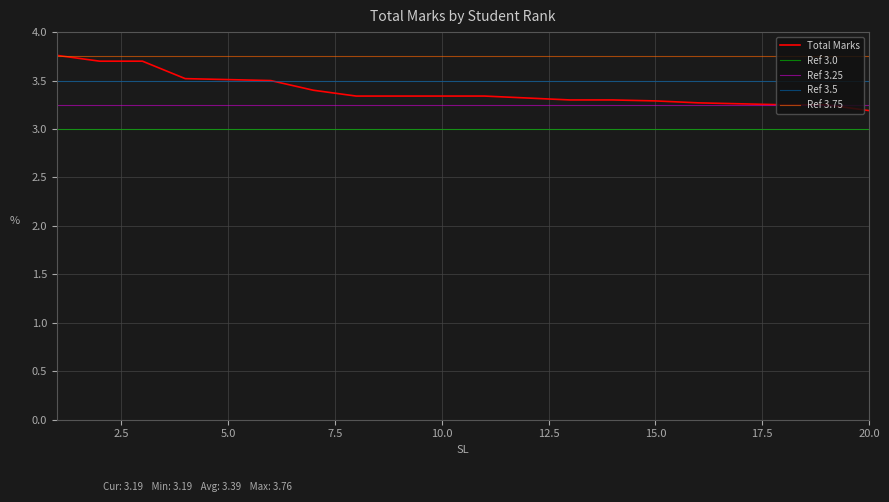

What is the sum of the values at 13 and 7?

6.7